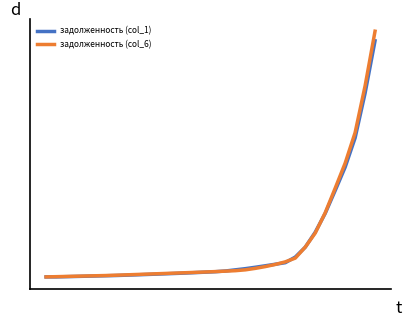

What are all the series names shown in the legend?

задолженность (col_1), задолженность (col_6)